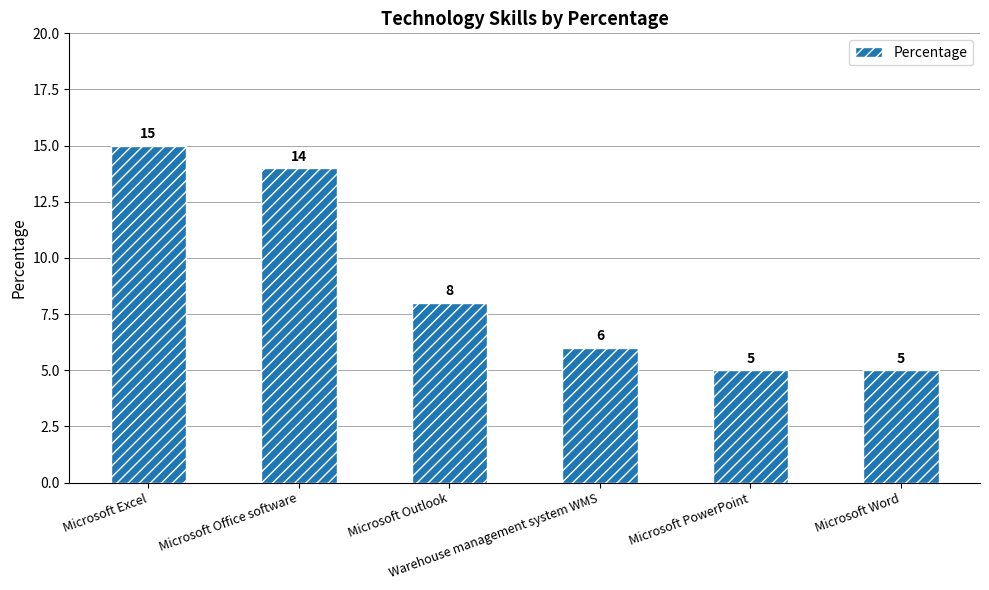

What is the sum of all values?

53